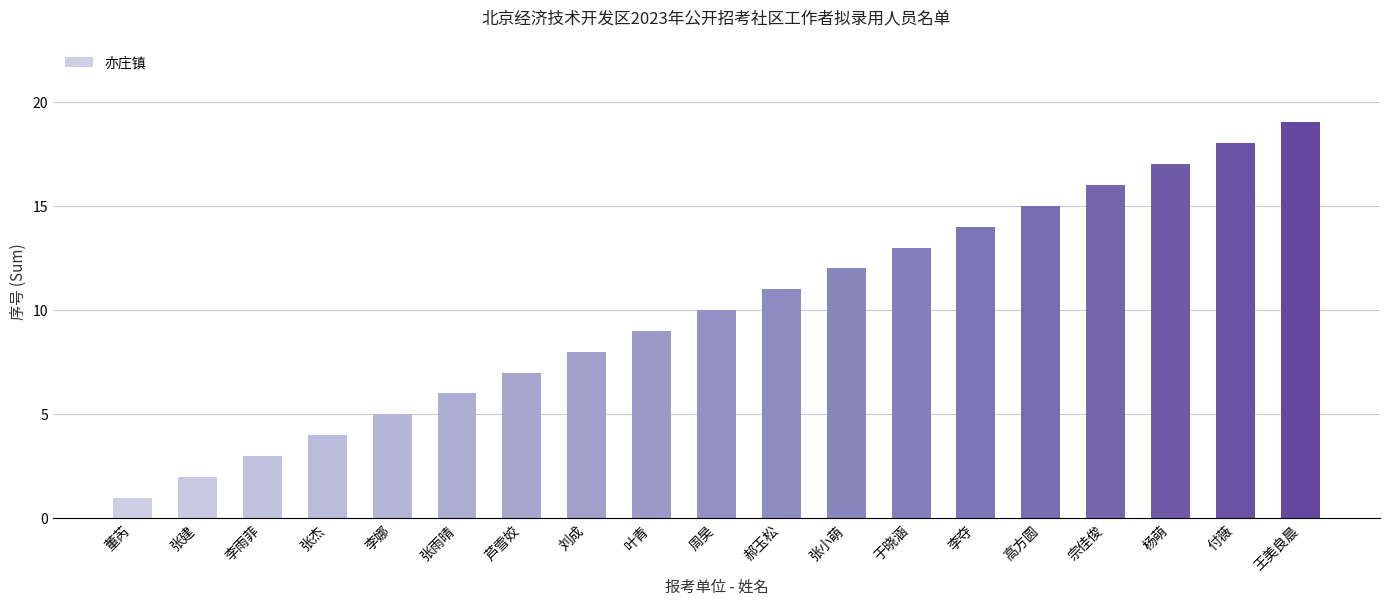

How many bars are there in total?

19